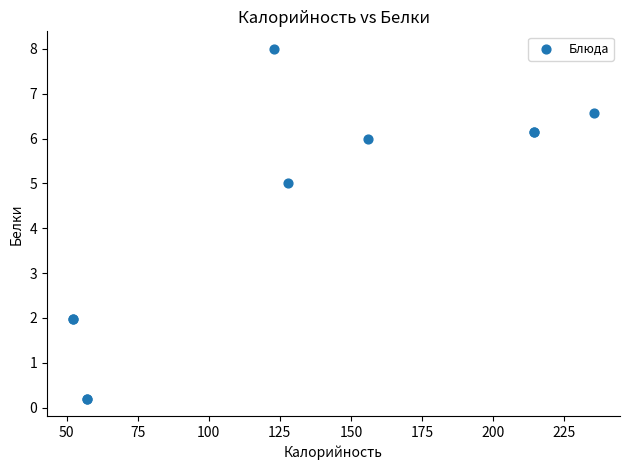

What Y value in the scatter plot is closest to 4?

5.0